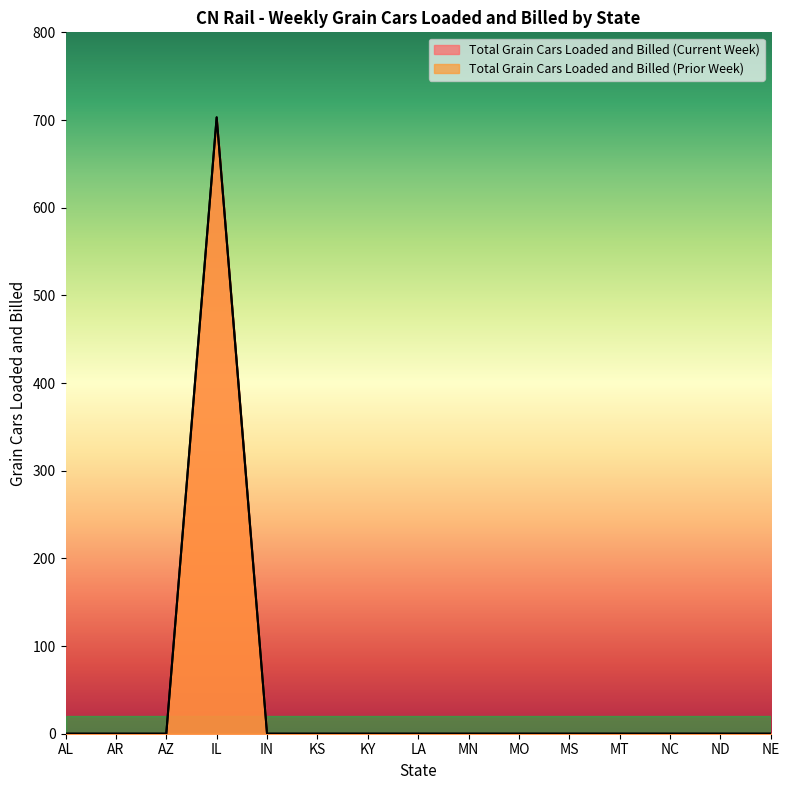

How many lines are shown in the chart?

2